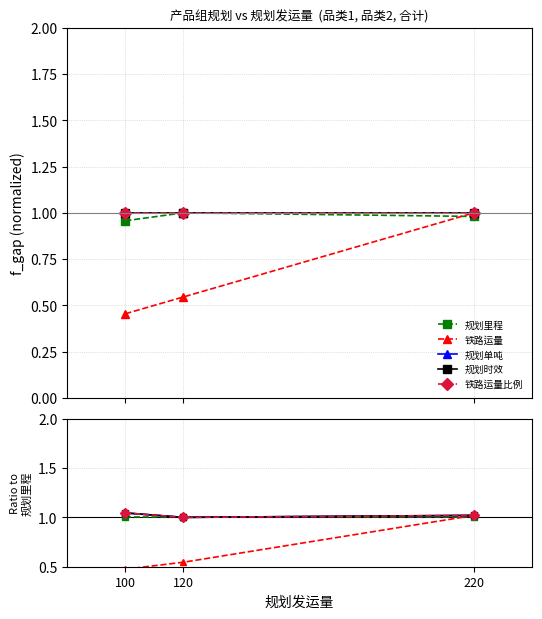

Between 220 and 100, which is larger?

220